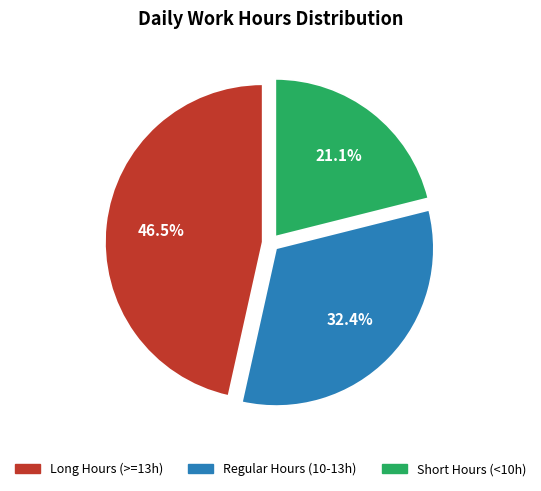

Between Regular Hours (10-13h) and Short Hours (<10h), which is larger?

Regular Hours (10-13h)